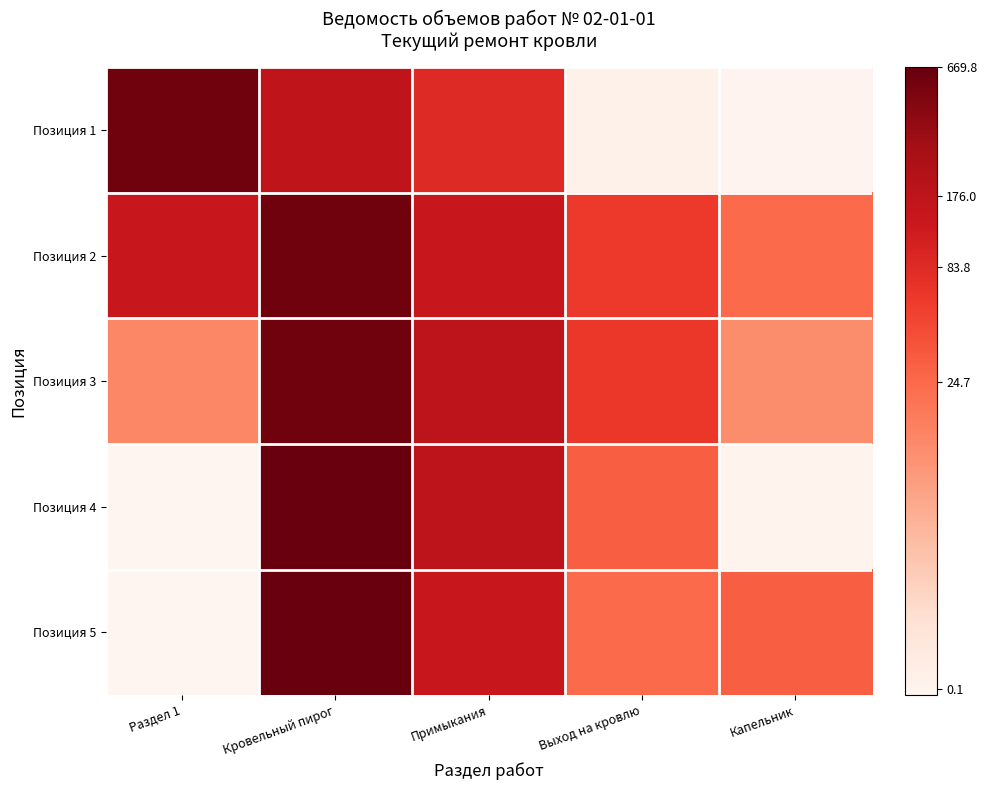

What is the greatest value displayed?

6.5